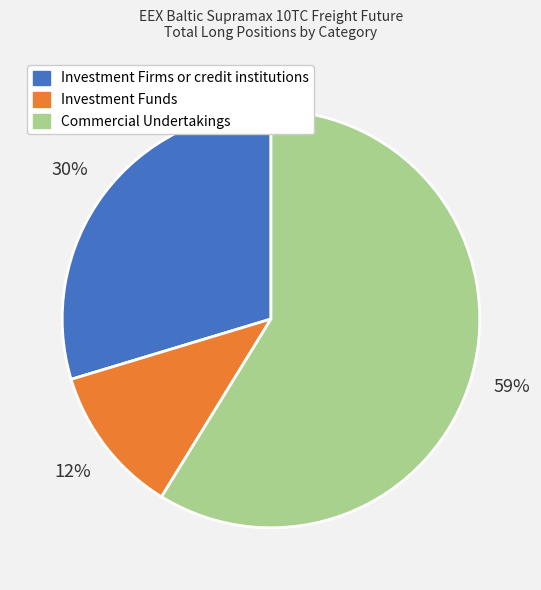

What is the smallest slice in the pie chart?

Investment Funds